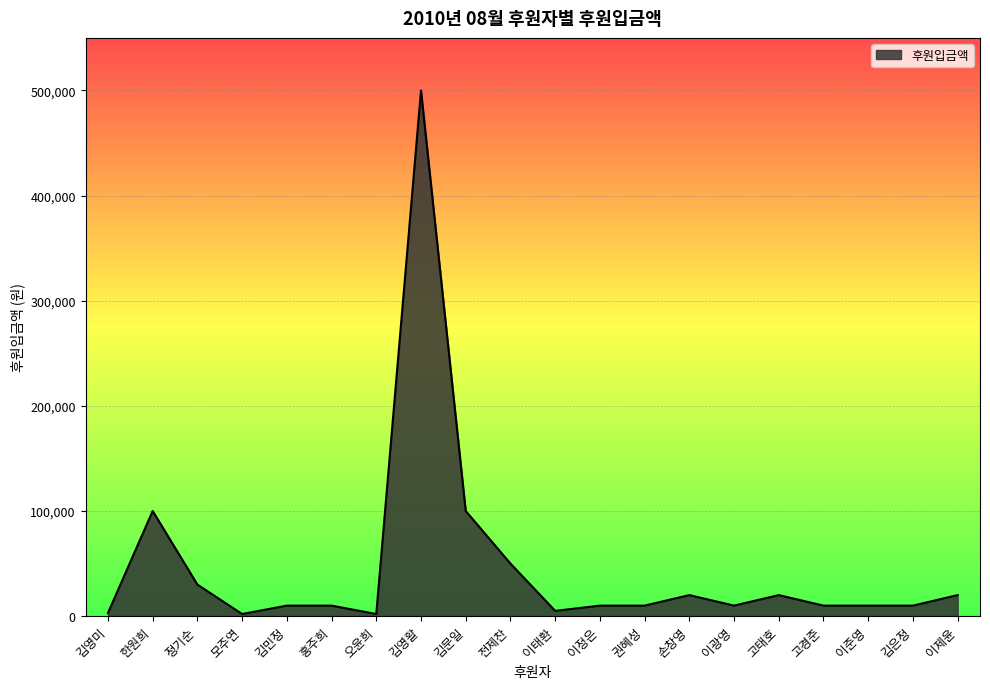

Is it true that the value at 한원희 is 179985?

False